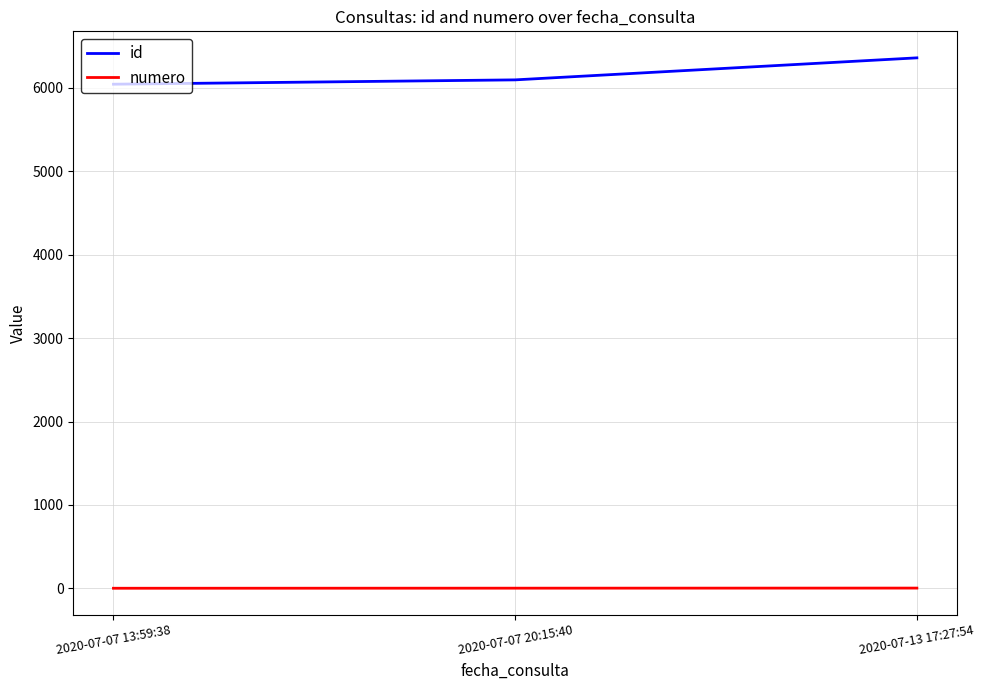

At which label is id closest to 6203?

2020-07-07 20:15:40